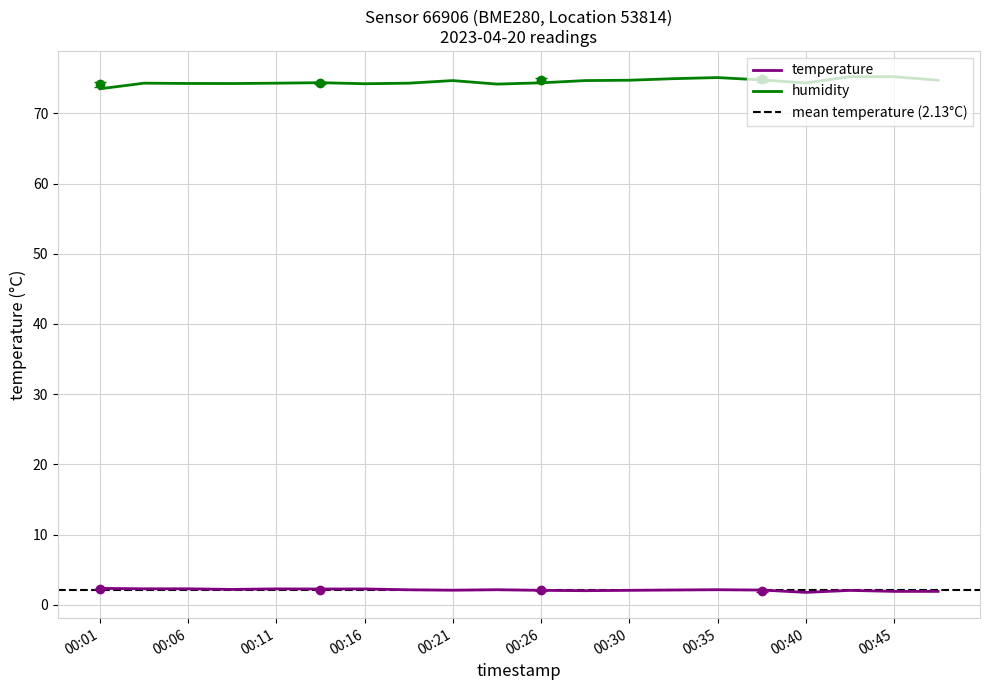

True or false: temperature and humidity intersect in this chart.

False